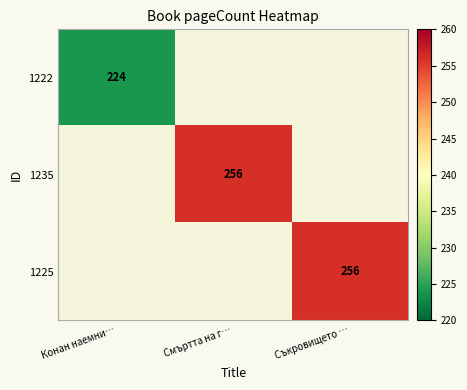

The 1225 series shows 256 at Съкровището …. True or false?

True